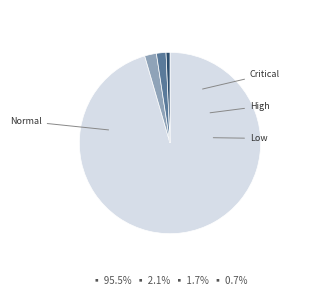

Count the number of slices in the pie.

4